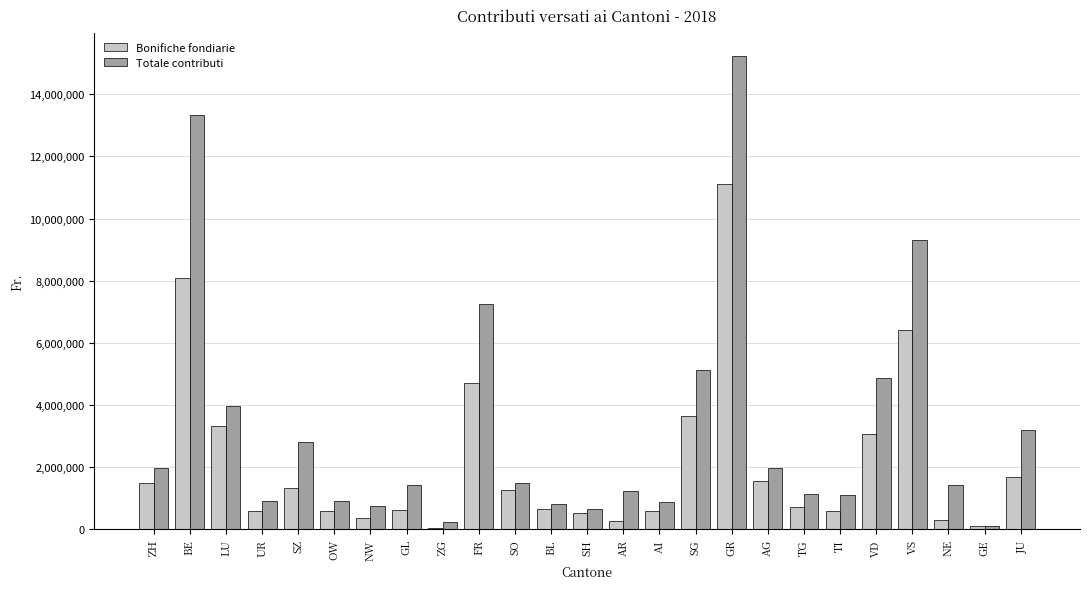

What is the total value across all series at SO?

2773350